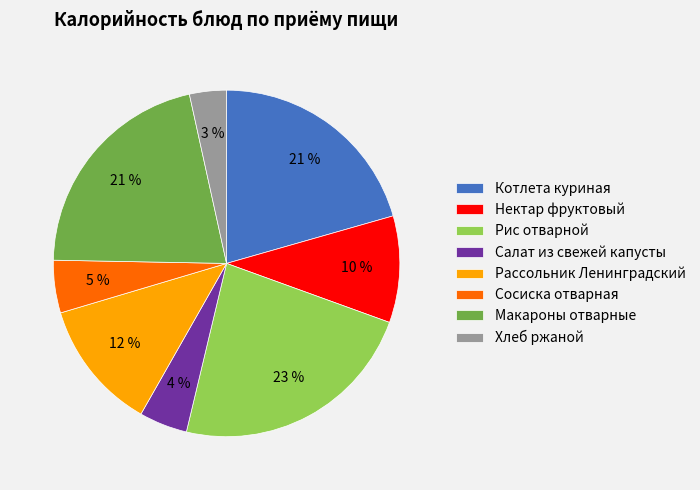

Which slice is the smallest?

Хлеб ржаной